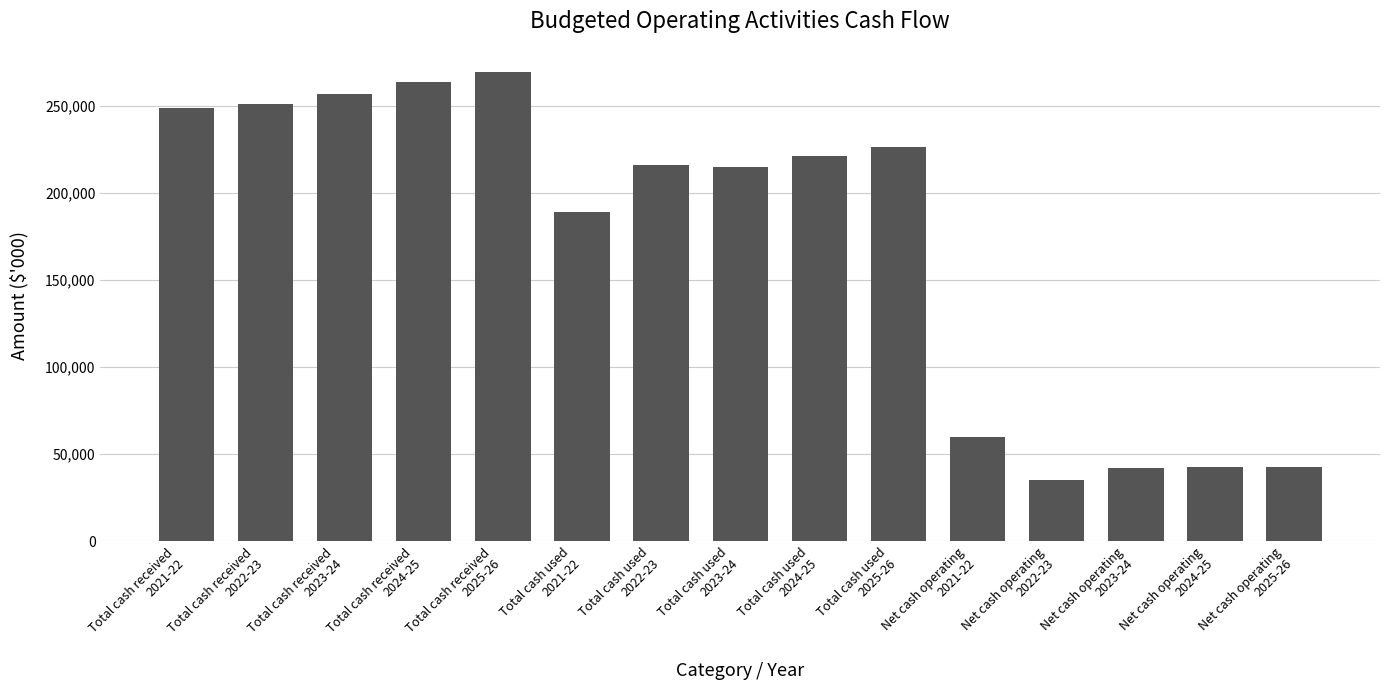

The value at Net cash operating
2024-25 is 57647. True or false?

False